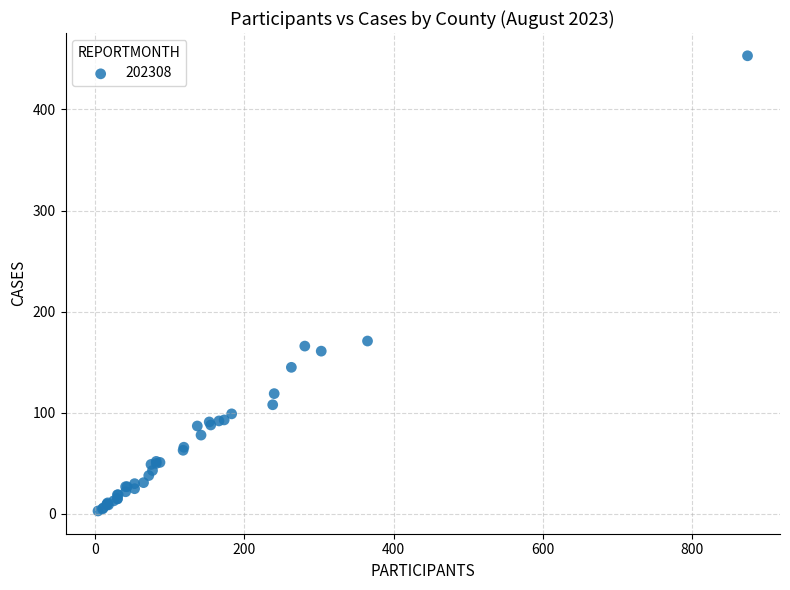

What Y value in the scatter plot is closest to 228?

171